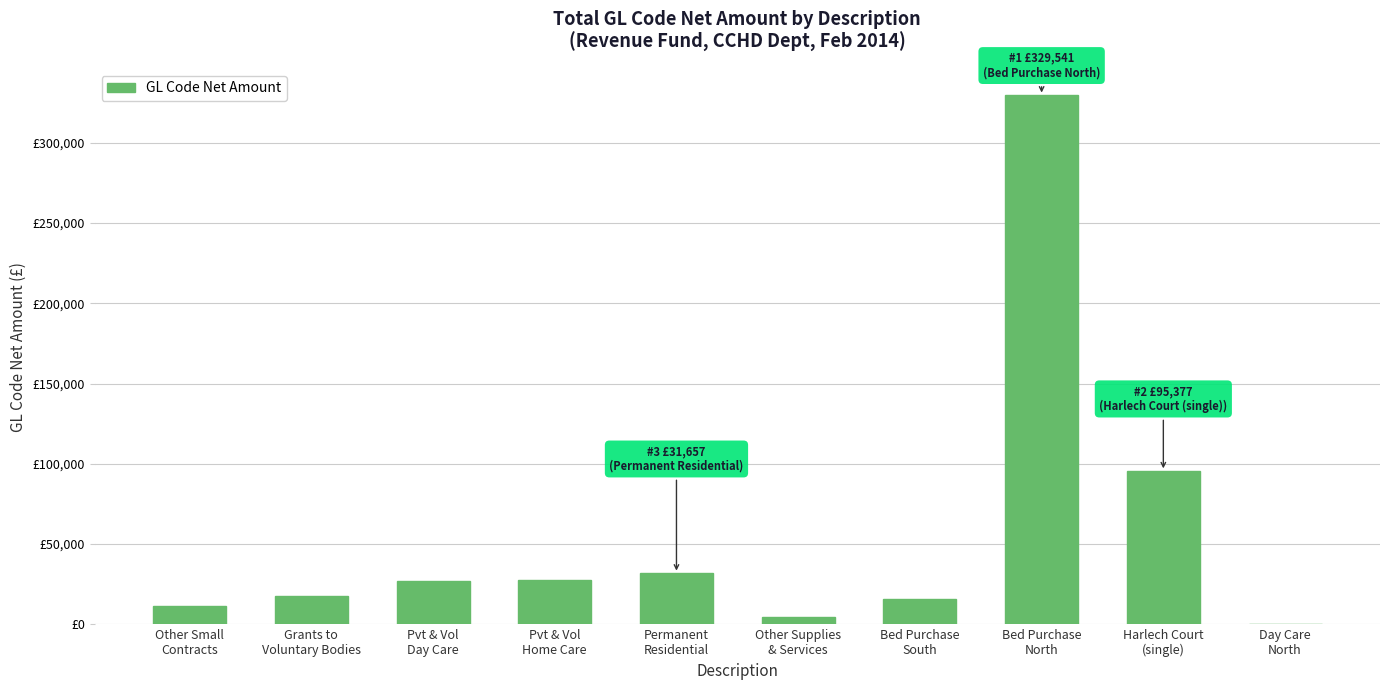

Which label corresponds to the smallest value in the chart?

Day Care
North